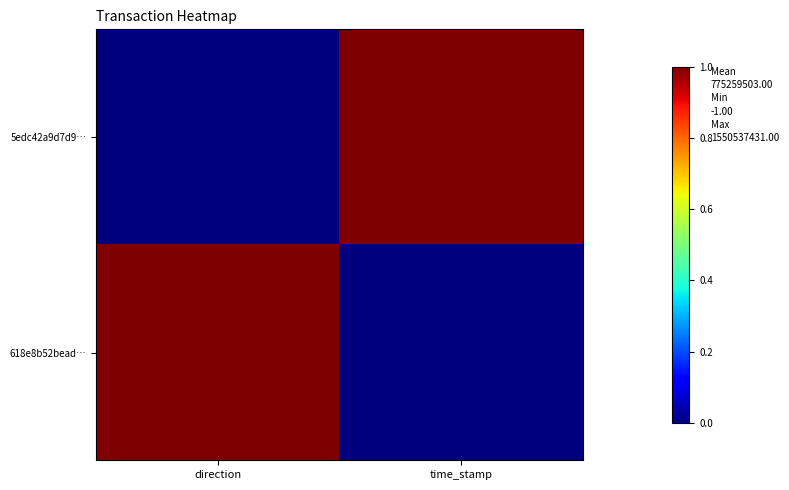

What is the maximum value shown in the chart?

1